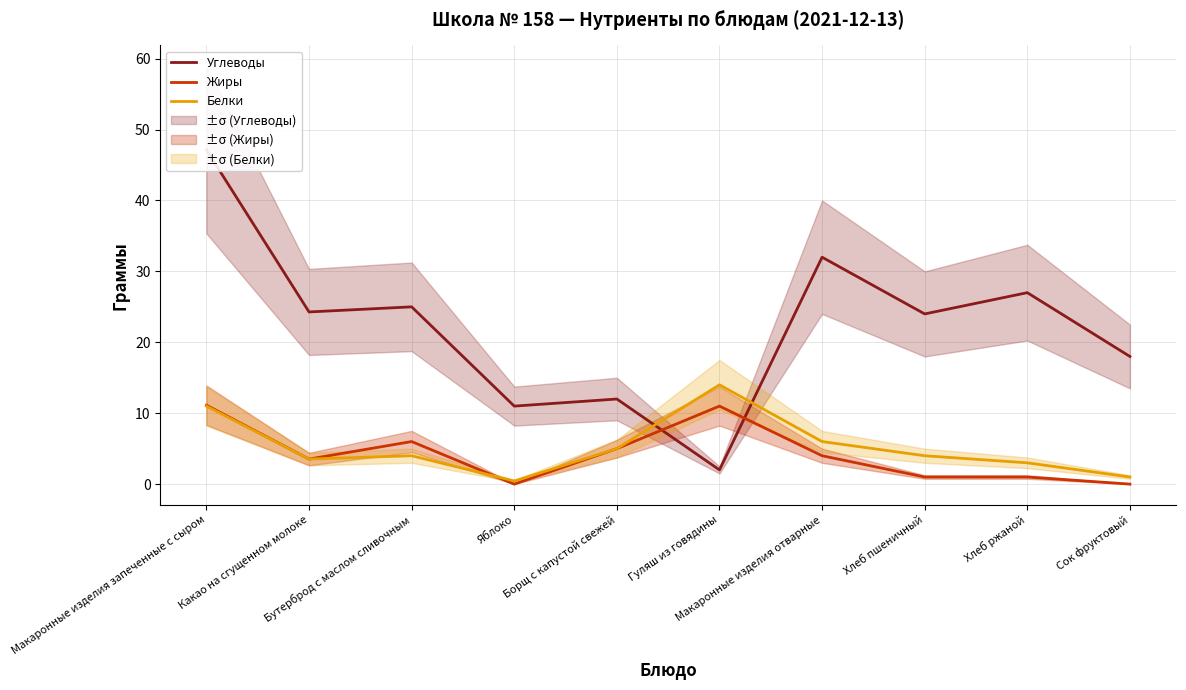

Is the value of Белки at Хлеб ржаной greater than the value of Углеводы at Борщ с капустой свежей?

No